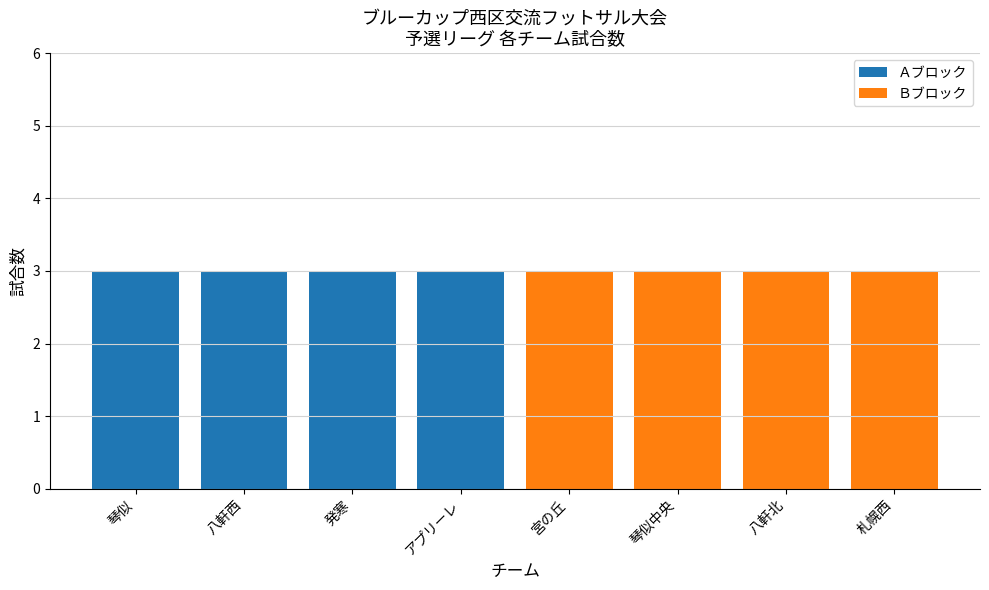

What is the sum of all Ａブロック values?

12